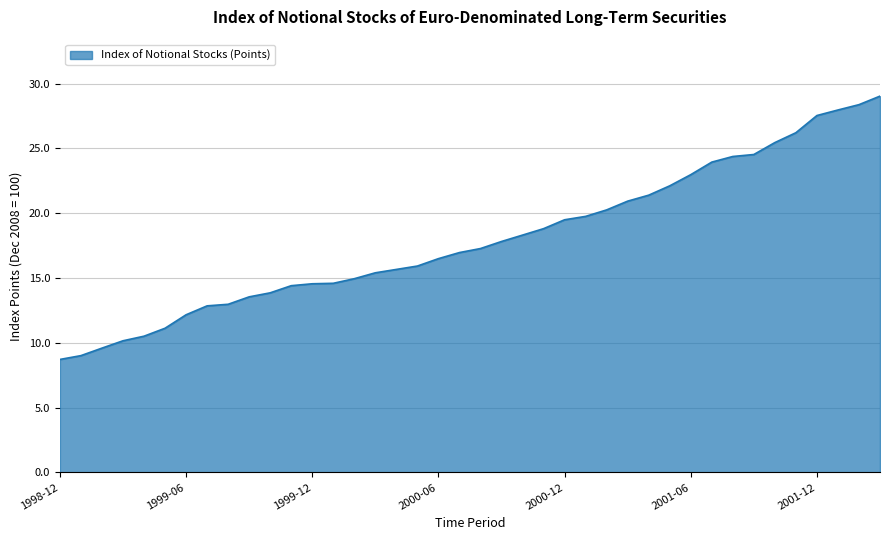

What is the greatest value displayed?

29.0